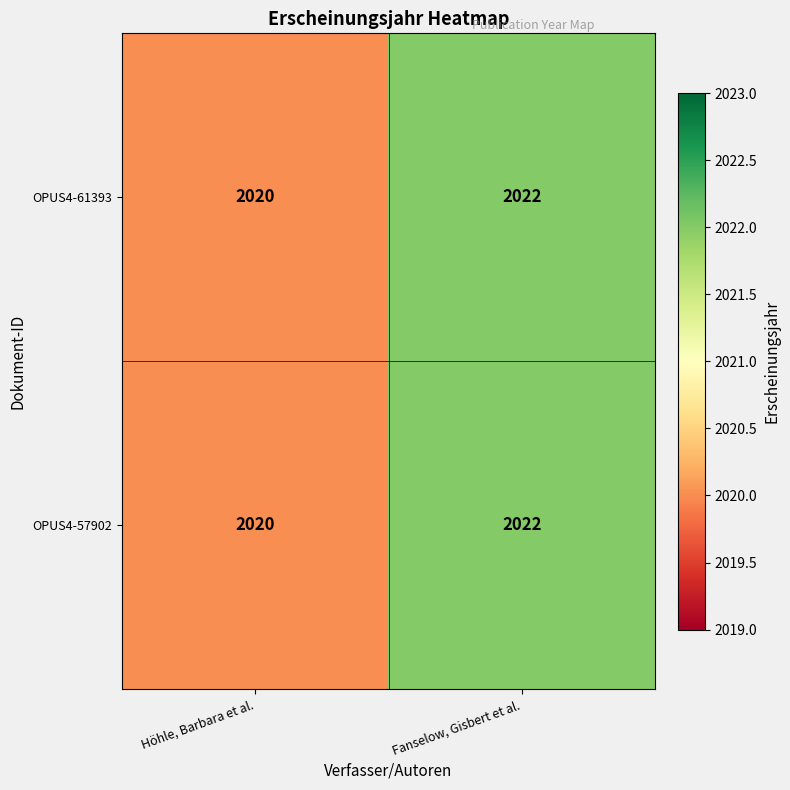

Reading left to right, transcribe all the data shown in this chart.

OPUS4-61393: Höhle, Barbara et al.=2020	Fanselow, Gisbert et al.=2022
OPUS4-57902: Höhle, Barbara et al.=2020	Fanselow, Gisbert et al.=2022